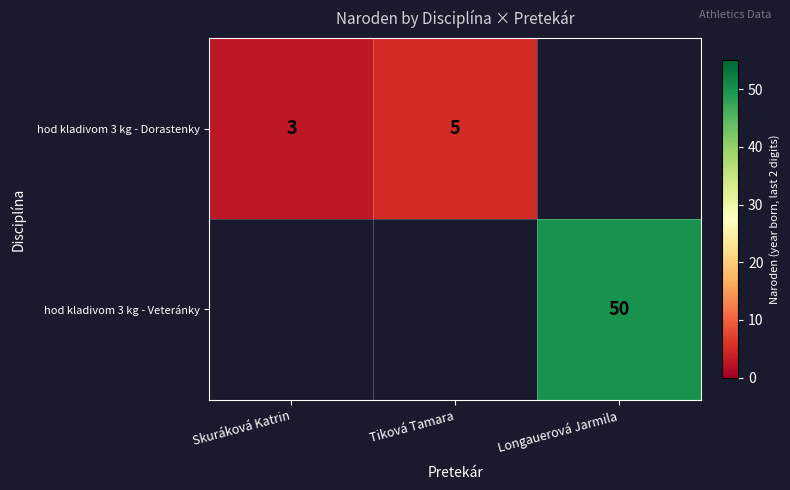

Is it true that hod kladivom 3 kg - Dorastenky equals 7.4 at Tiková Tamara?

False